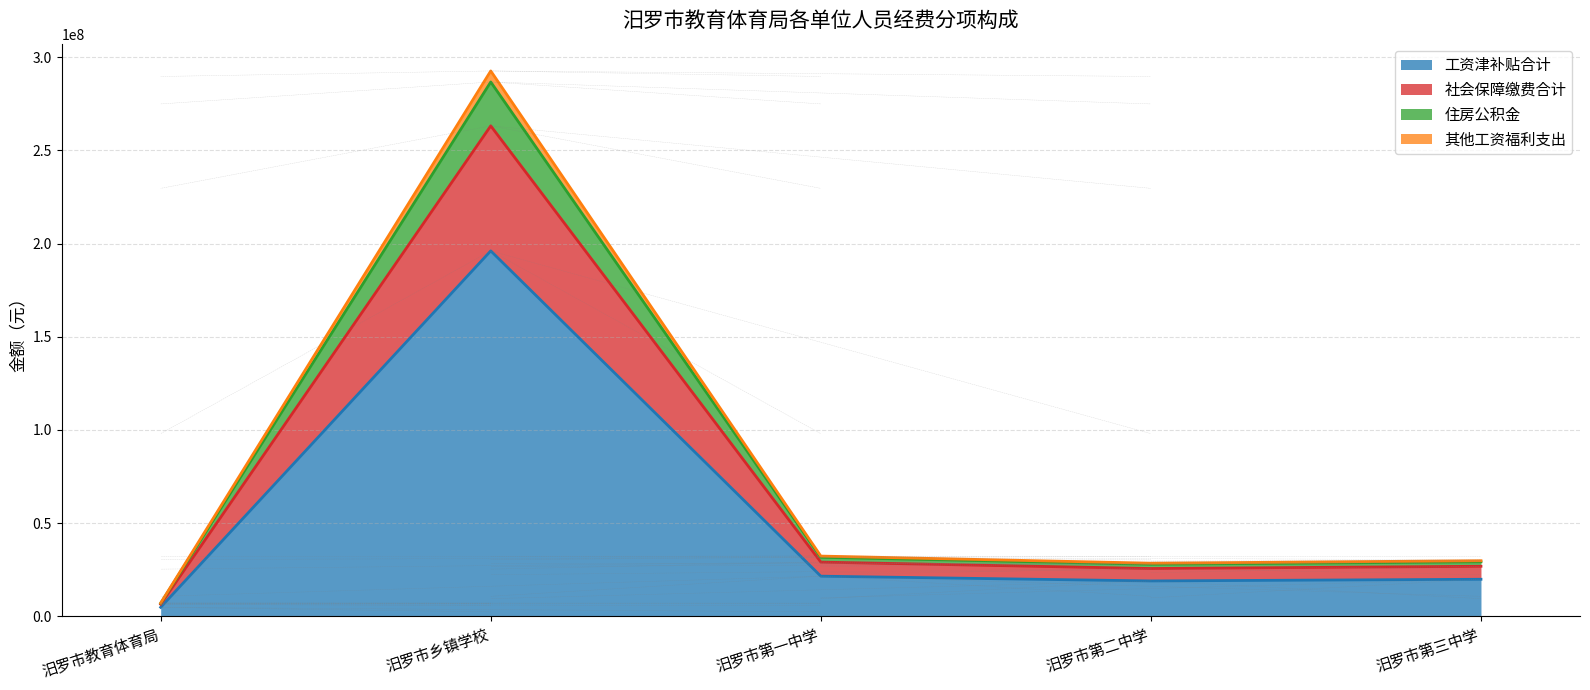

What is the label of the 5th point from the left?

汨罗市第三中学